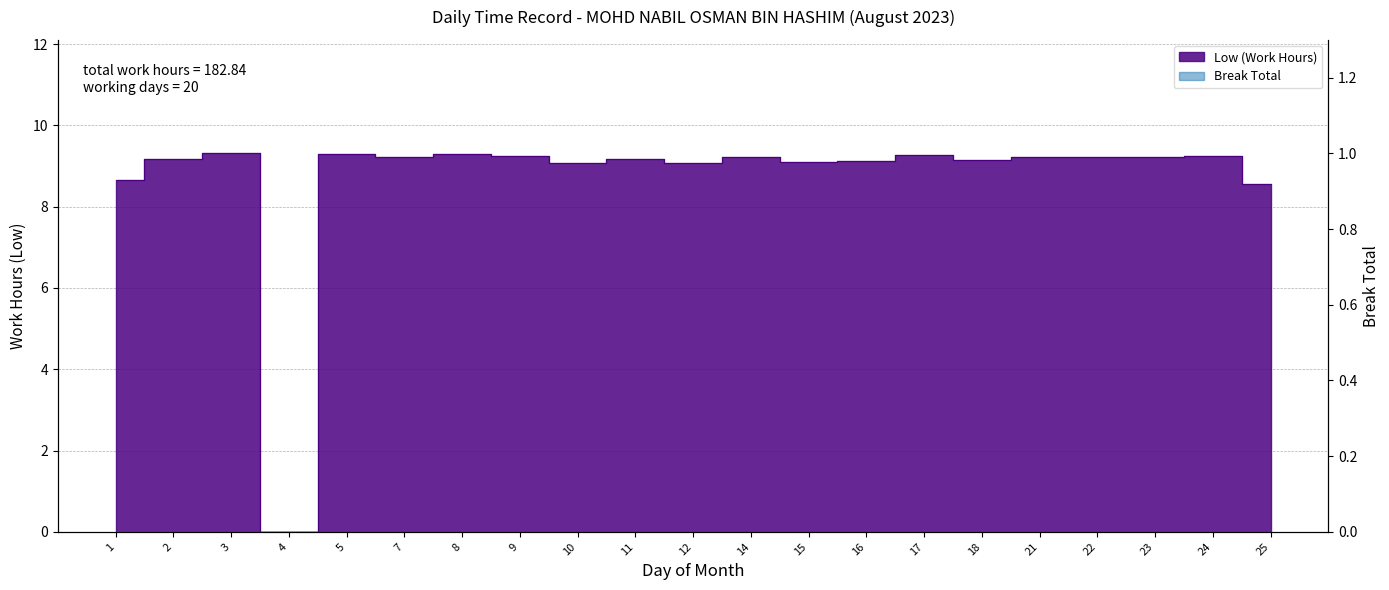

True or false: the data shows 9.3 at 5.

True